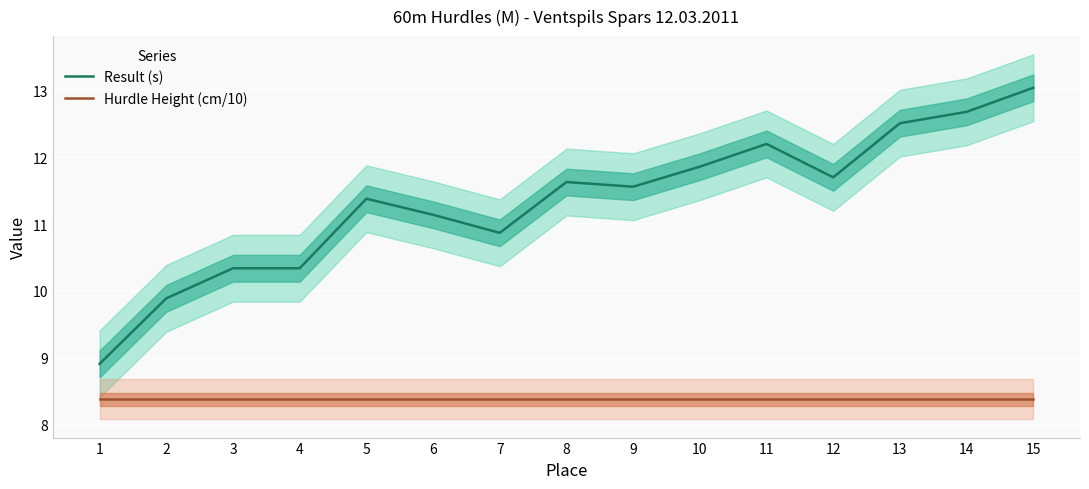

What are all the series names shown in the legend?

Result (s), Hurdle Height (cm/10)